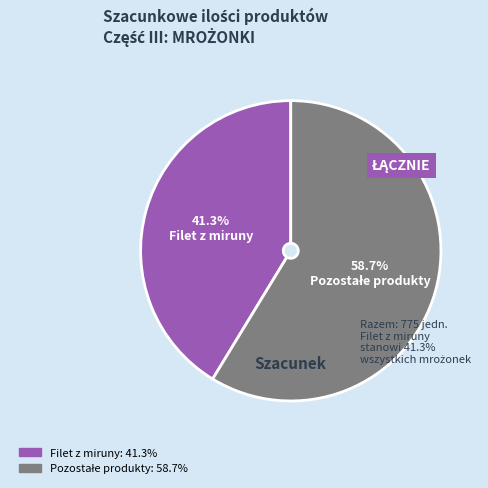

Is there any slice that represents more than half of the pie?

Yes